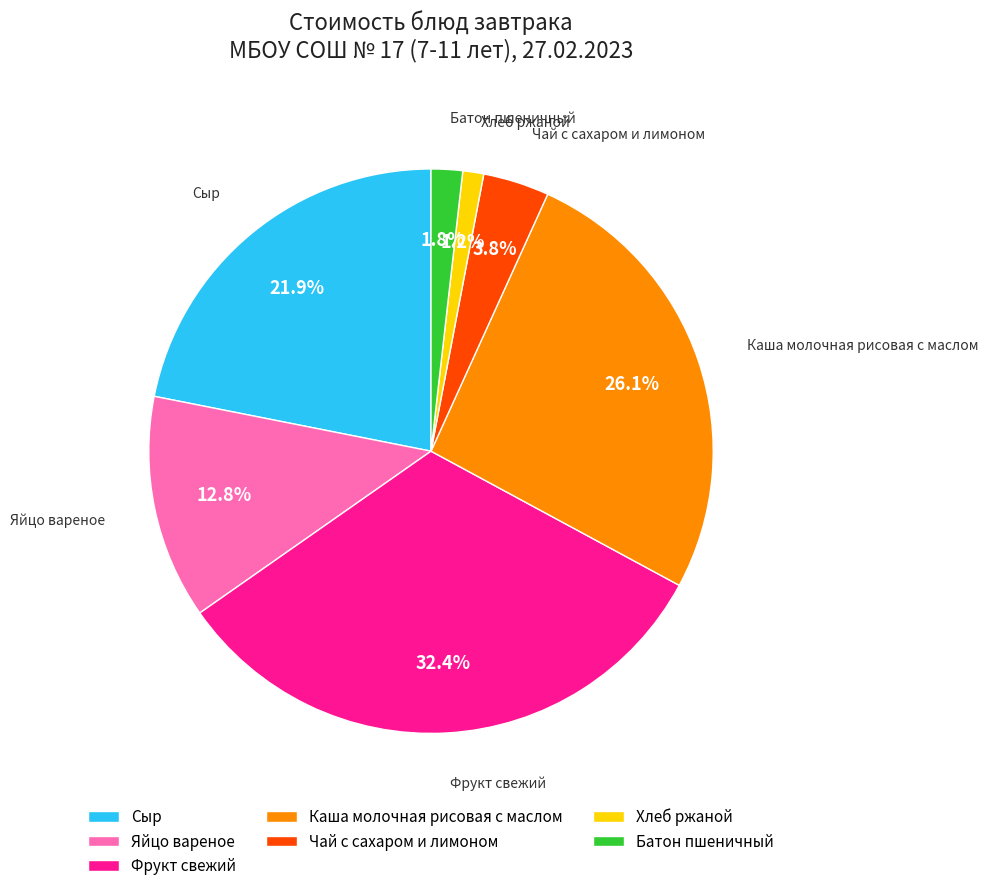

How many segments does this pie chart have?

7